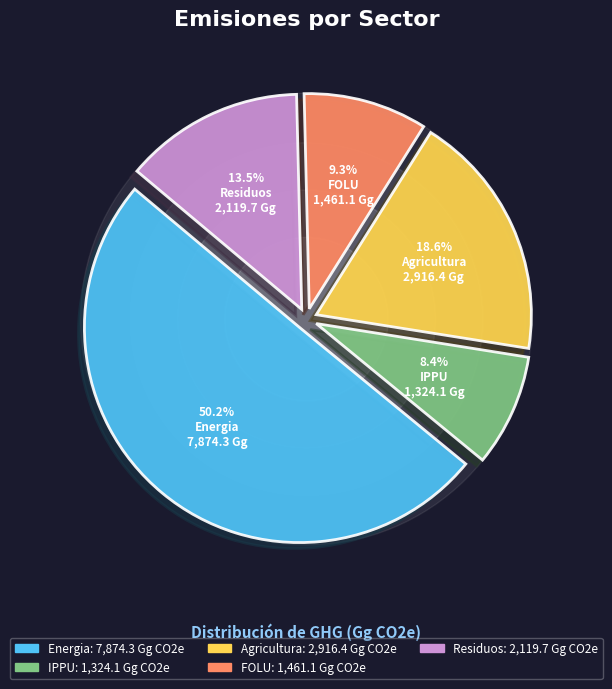

How much of the chart is everything except Agricultura?

81.4%